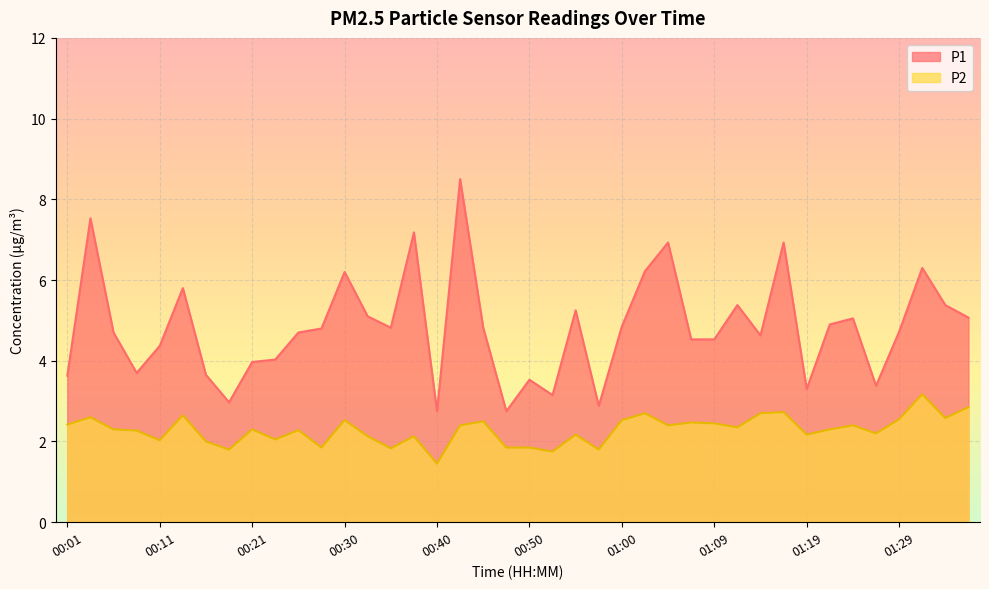

In P1, how many points are lower than both neighbors (excluding endpoints)?

10